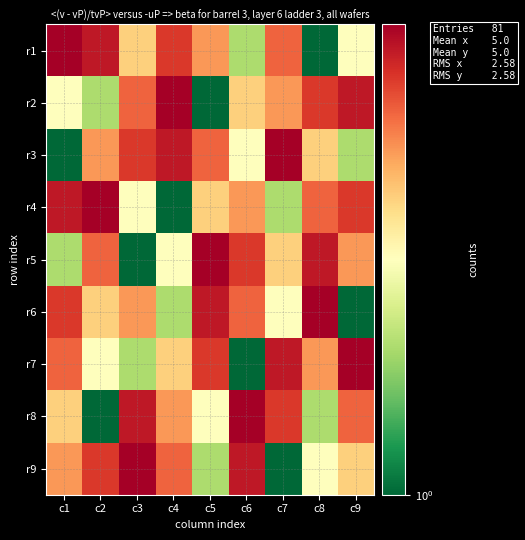

Reading left to right, transcribe all the data shown in this chart.

r1: c1=9	c2=8	c3=4	c4=7	c5=5	c6=2	c7=6	c8=1	c9=3
r2: c1=3	c2=2	c3=6	c4=9	c5=1	c6=4	c7=5	c8=7	c9=8
r3: c1=1	c2=5	c3=7	c4=8	c5=6	c6=3	c7=9	c8=4	c9=2
r4: c1=8	c2=9	c3=3	c4=1	c5=4	c6=5	c7=2	c8=6	c9=7
r5: c1=2	c2=6	c3=1	c4=3	c5=9	c6=7	c7=4	c8=8	c9=5
r6: c1=7	c2=4	c3=5	c4=2	c5=8	c6=6	c7=3	c8=9	c9=1
r7: c1=6	c2=3	c3=2	c4=4	c5=7	c6=1	c7=8	c8=5	c9=9
r8: c1=4	c2=1	c3=8	c4=5	c5=3	c6=9	c7=7	c8=2	c9=6
r9: c1=5	c2=7	c3=9	c4=6	c5=2	c6=8	c7=1	c8=3	c9=4